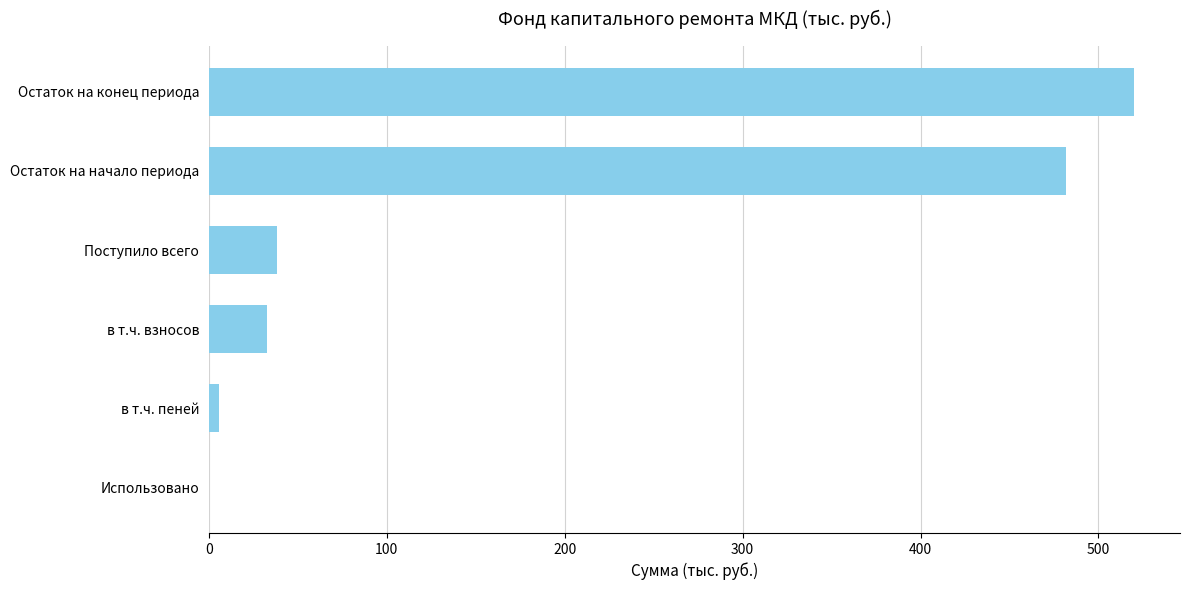

Reading top to bottom, transcribe all the data shown in this chart.

Остаток на конец периода=519.9	Остаток на начало периода=481.8	Поступило всего=38.1	в т.ч. взносов=32.4	в т.ч. пеней=5.7	Использовано=0.0